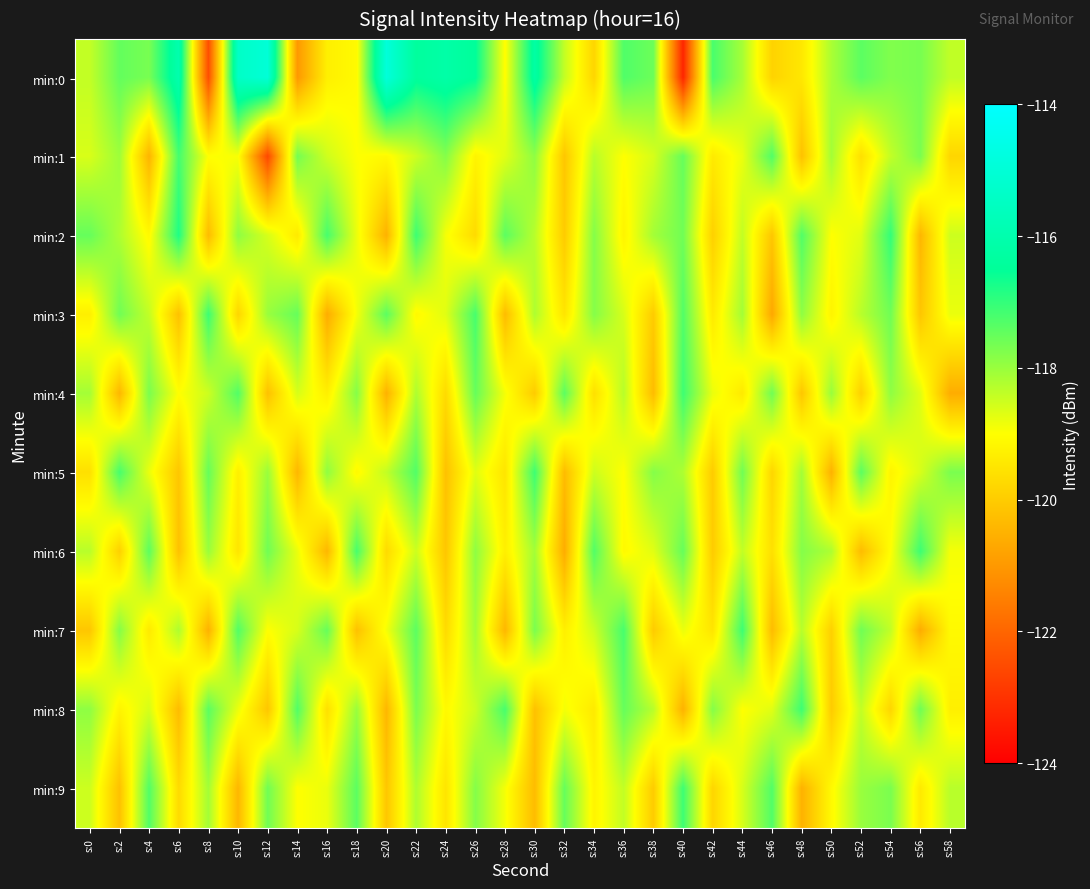

Reading left to right, what are all the values shown in this chart?

min:0: s:0=-118.4	s:2=-117.5	s:4=-117.7	s:6=-116.0	s:8=-122.4	s:10=-115.4	s:12=-115.0	s:14=-121.0	s:16=-119.3	s:18=-119.1	s:20=-114.9	s:22=-116.4	s:24=-116.2	s:26=-116.5	s:28=-119.0	s:30=-116.2	s:32=-118.4	s:34=-119.8	s:36=-117.3	s:38=-117.6	s:40=-123.3	s:42=-117.2	s:44=-118.1	s:46=-119.9	s:48=-119.4	s:50=-118.2	s:52=-117.4	s:54=-117.8	s:56=-117.7	s:58=-118.4
min:1: s:0=-118.6	s:2=-118.0	s:4=-120.5	s:6=-117.2	s:8=-119.0	s:10=-118.9	s:12=-122.6	s:14=-117.6	s:16=-118.5	s:18=-119.0	s:20=-119.1	s:22=-118.5	s:24=-117.8	s:26=-119.2	s:28=-118.7	s:30=-117.9	s:32=-120.1	s:34=-118.3	s:36=-119.0	s:38=-118.6	s:40=-117.5	s:42=-119.4	s:44=-118.8	s:46=-117.3	s:48=-120.2	s:50=-118.1	s:52=-119.6	s:54=-118.4	s:56=-117.7	s:58=-119.8
min:2: s:0=-117.5	s:2=-118.2	s:4=-119.1	s:6=-116.8	s:8=-120.3	s:10=-117.9	s:12=-118.6	s:14=-119.4	s:16=-117.2	s:18=-118.8	s:20=-120.5	s:22=-117.1	s:24=-118.9	s:26=-119.7	s:28=-117.4	s:30=-118.3	s:32=-120.0	s:34=-117.8	s:36=-119.2	s:38=-118.1	s:40=-117.6	s:42=-119.9	s:44=-118.4	s:46=-120.1	s:48=-117.3	s:50=-119.0	s:52=-118.7	s:54=-117.0	s:56=-120.4	s:58=-118.5
min:3: s:0=-119.3	s:2=-117.6	s:4=-118.4	s:6=-120.2	s:8=-117.1	s:10=-119.8	s:12=-118.0	s:14=-117.5	s:16=-120.6	s:18=-118.9	s:20=-117.4	s:22=-119.1	s:24=-118.7	s:26=-117.2	s:28=-120.3	s:30=-118.2	s:32=-119.5	s:34=-117.8	s:36=-118.6	s:38=-120.0	s:40=-117.3	s:42=-119.4	s:44=-118.1	s:46=-120.7	s:48=-117.9	s:50=-119.2	s:52=-118.3	s:54=-117.6	s:56=-120.1	s:58=-118.8
min:4: s:0=-118.1	s:2=-120.4	s:4=-117.7	s:6=-119.0	s:8=-118.5	s:10=-117.3	s:12=-120.2	s:14=-118.6	s:16=-119.3	s:18=-117.8	s:20=-120.5	s:22=-118.2	s:24=-119.7	s:26=-117.5	s:28=-118.9	s:30=-120.0	s:32=-117.4	s:34=-119.6	s:36=-118.3	s:38=-120.3	s:40=-117.1	s:42=-118.8	s:44=-119.4	s:46=-117.6	s:48=-120.1	s:50=-118.0	s:52=-119.9	s:54=-117.9	s:56=-118.7	s:58=-120.6
min:5: s:0=-119.6	s:2=-117.2	s:4=-118.8	s:6=-120.1	s:8=-117.5	s:10=-119.3	s:12=-118.0	s:14=-120.4	s:16=-117.9	s:18=-119.1	s:20=-118.4	s:22=-117.3	s:24=-120.2	s:26=-118.7	s:28=-119.5	s:30=-117.1	s:32=-120.3	s:34=-118.5	s:36=-119.0	s:38=-117.8	s:40=-118.2	s:42=-120.0	s:44=-117.6	s:46=-119.8	s:48=-118.1	s:50=-120.5	s:52=-117.4	s:54=-119.2	s:56=-118.6	s:58=-117.7
min:6: s:0=-118.3	s:2=-119.9	s:4=-117.4	s:6=-120.2	s:8=-118.0	s:10=-119.5	s:12=-117.6	s:14=-118.8	s:16=-120.4	s:18=-117.2	s:20=-119.7	s:22=-118.5	s:24=-120.1	s:26=-117.9	s:28=-119.3	s:30=-118.1	s:32=-120.6	s:34=-117.3	s:36=-119.1	s:38=-118.7	s:40=-117.5	s:42=-120.0	s:44=-118.4	s:46=-119.6	s:48=-117.8	s:50=-118.2	s:52=-120.3	s:54=-119.0	s:56=-117.1	s:58=-118.9
min:7: s:0=-120.1	s:2=-117.8	s:4=-119.4	s:6=-118.2	s:8=-120.5	s:10=-117.3	s:12=-119.0	s:14=-118.6	s:16=-117.5	s:18=-120.2	s:20=-118.9	s:22=-117.4	s:24=-119.7	s:26=-118.1	s:28=-120.4	s:30=-117.7	s:32=-119.3	s:34=-118.5	s:36=-117.2	s:38=-120.0	s:40=-118.8	s:42=-119.5	s:44=-117.1	s:46=-120.3	s:48=-118.3	s:50=-119.9	s:52=-117.6	s:54=-118.4	s:56=-120.6	s:58=-119.1
min:8: s:0=-117.9	s:2=-119.2	s:4=-118.6	s:6=-120.3	s:8=-117.4	s:10=-118.8	s:12=-120.1	s:14=-117.3	s:16=-119.6	s:18=-118.0	s:20=-120.4	s:22=-117.7	s:24=-119.1	s:26=-118.5	s:28=-117.2	s:30=-120.2	s:32=-118.9	s:34=-119.4	s:36=-117.5	s:38=-118.3	s:40=-120.5	s:42=-117.8	s:44=-119.0	s:46=-118.7	s:48=-117.1	s:50=-120.0	s:52=-118.4	s:54=-119.8	s:56=-117.6	s:58=-119.3
min:9: s:0=-118.5	s:2=-120.2	s:4=-117.3	s:6=-119.7	s:8=-118.1	s:10=-120.4	s:12=-117.6	s:14=-119.0	s:16=-118.8	s:18=-117.4	s:20=-120.1	s:22=-118.2	s:24=-119.5	s:26=-117.8	s:28=-118.9	s:30=-120.3	s:32=-117.5	s:34=-119.2	s:36=-118.4	s:38=-120.0	s:40=-117.1	s:42=-119.8	s:44=-118.6	s:46=-117.3	s:48=-120.5	s:50=-119.1	s:52=-118.0	s:54=-117.7	s:56=-119.4	s:58=-118.3